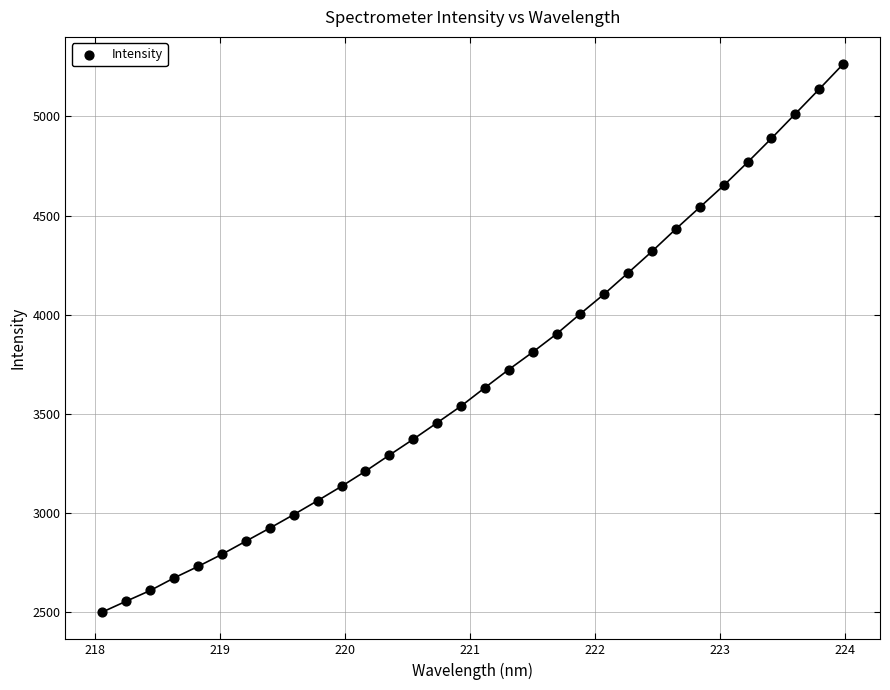

What is the range of X values (max minus min)?

5.9